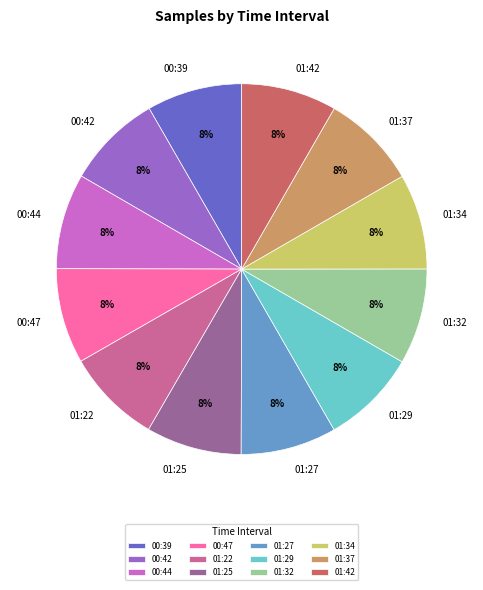

To the nearest percent, what is the average slice percentage?

8%